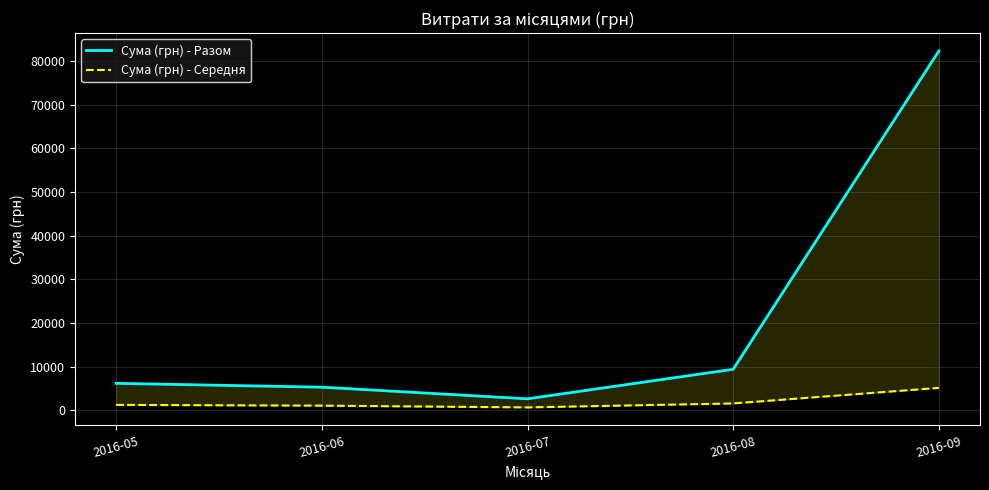

What is the sum of all Сума (грн) - Разом values?

105716.2